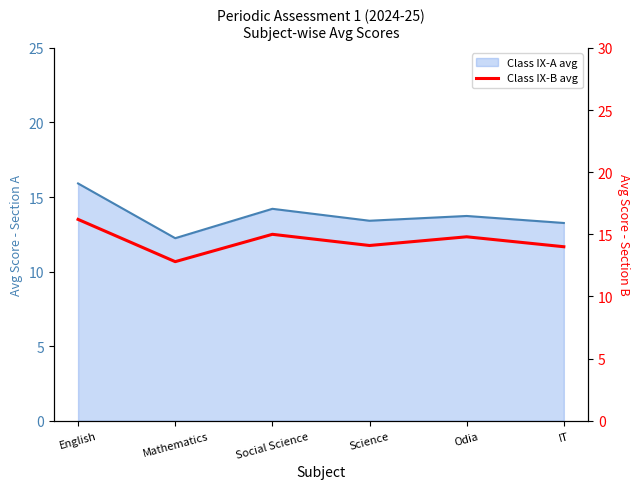

Does the chart display data point markers on the line(s)?

No